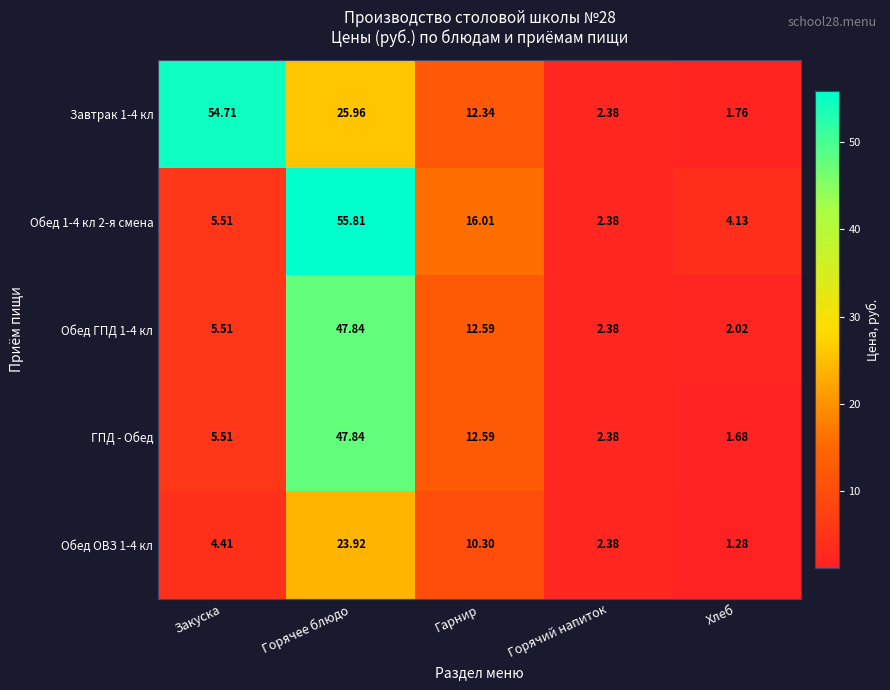

At which label does ГПД - Обед reach its minimum?

Хлеб